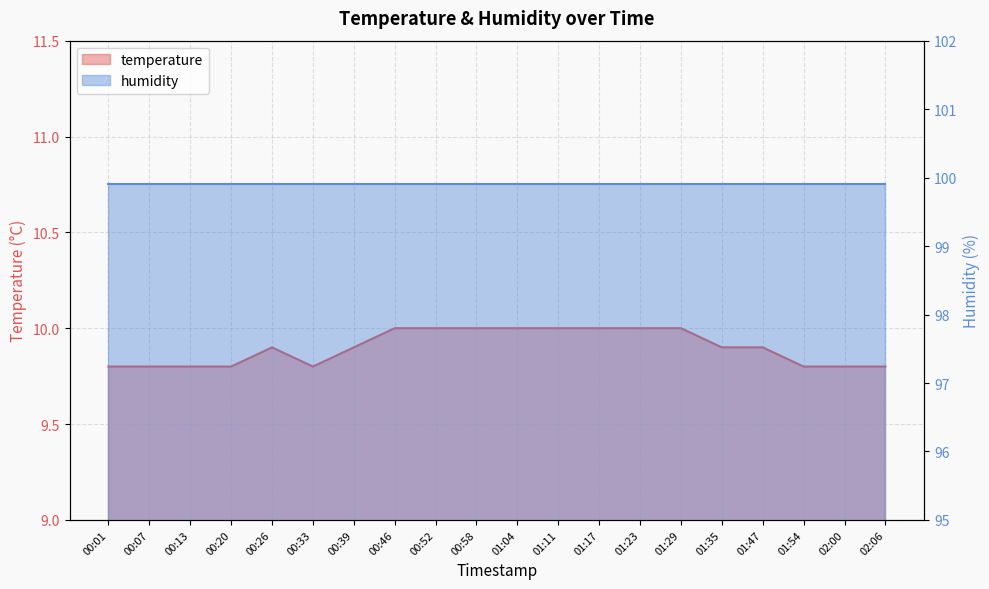

Count the values in the range 9 to 10.

20